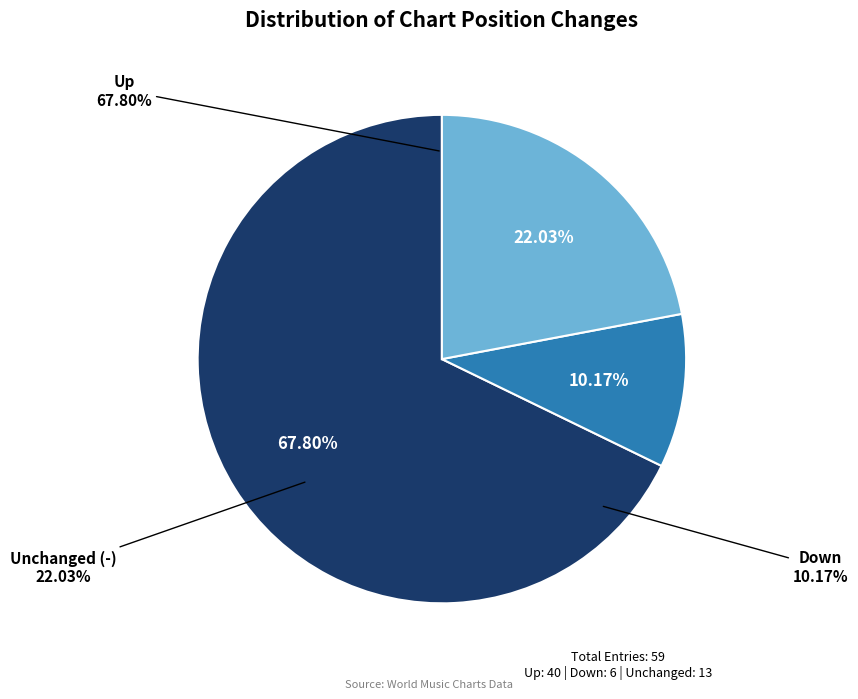

To the nearest percent, what is the average slice percentage?

33%